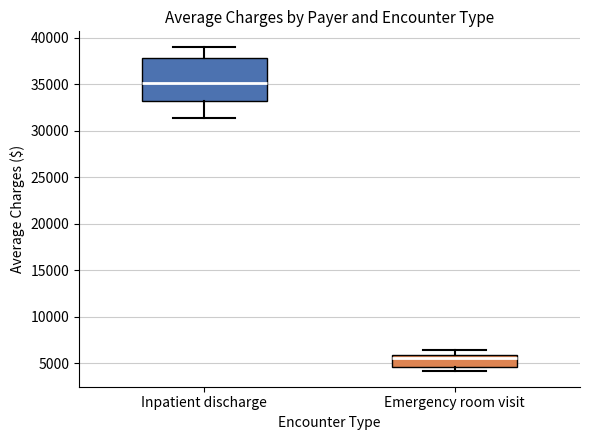

Where does the upper whisker of the box for Emergency room visit end on the y-axis? The values are not printed on the chart, so give them approximately, as read against the axis.

6500